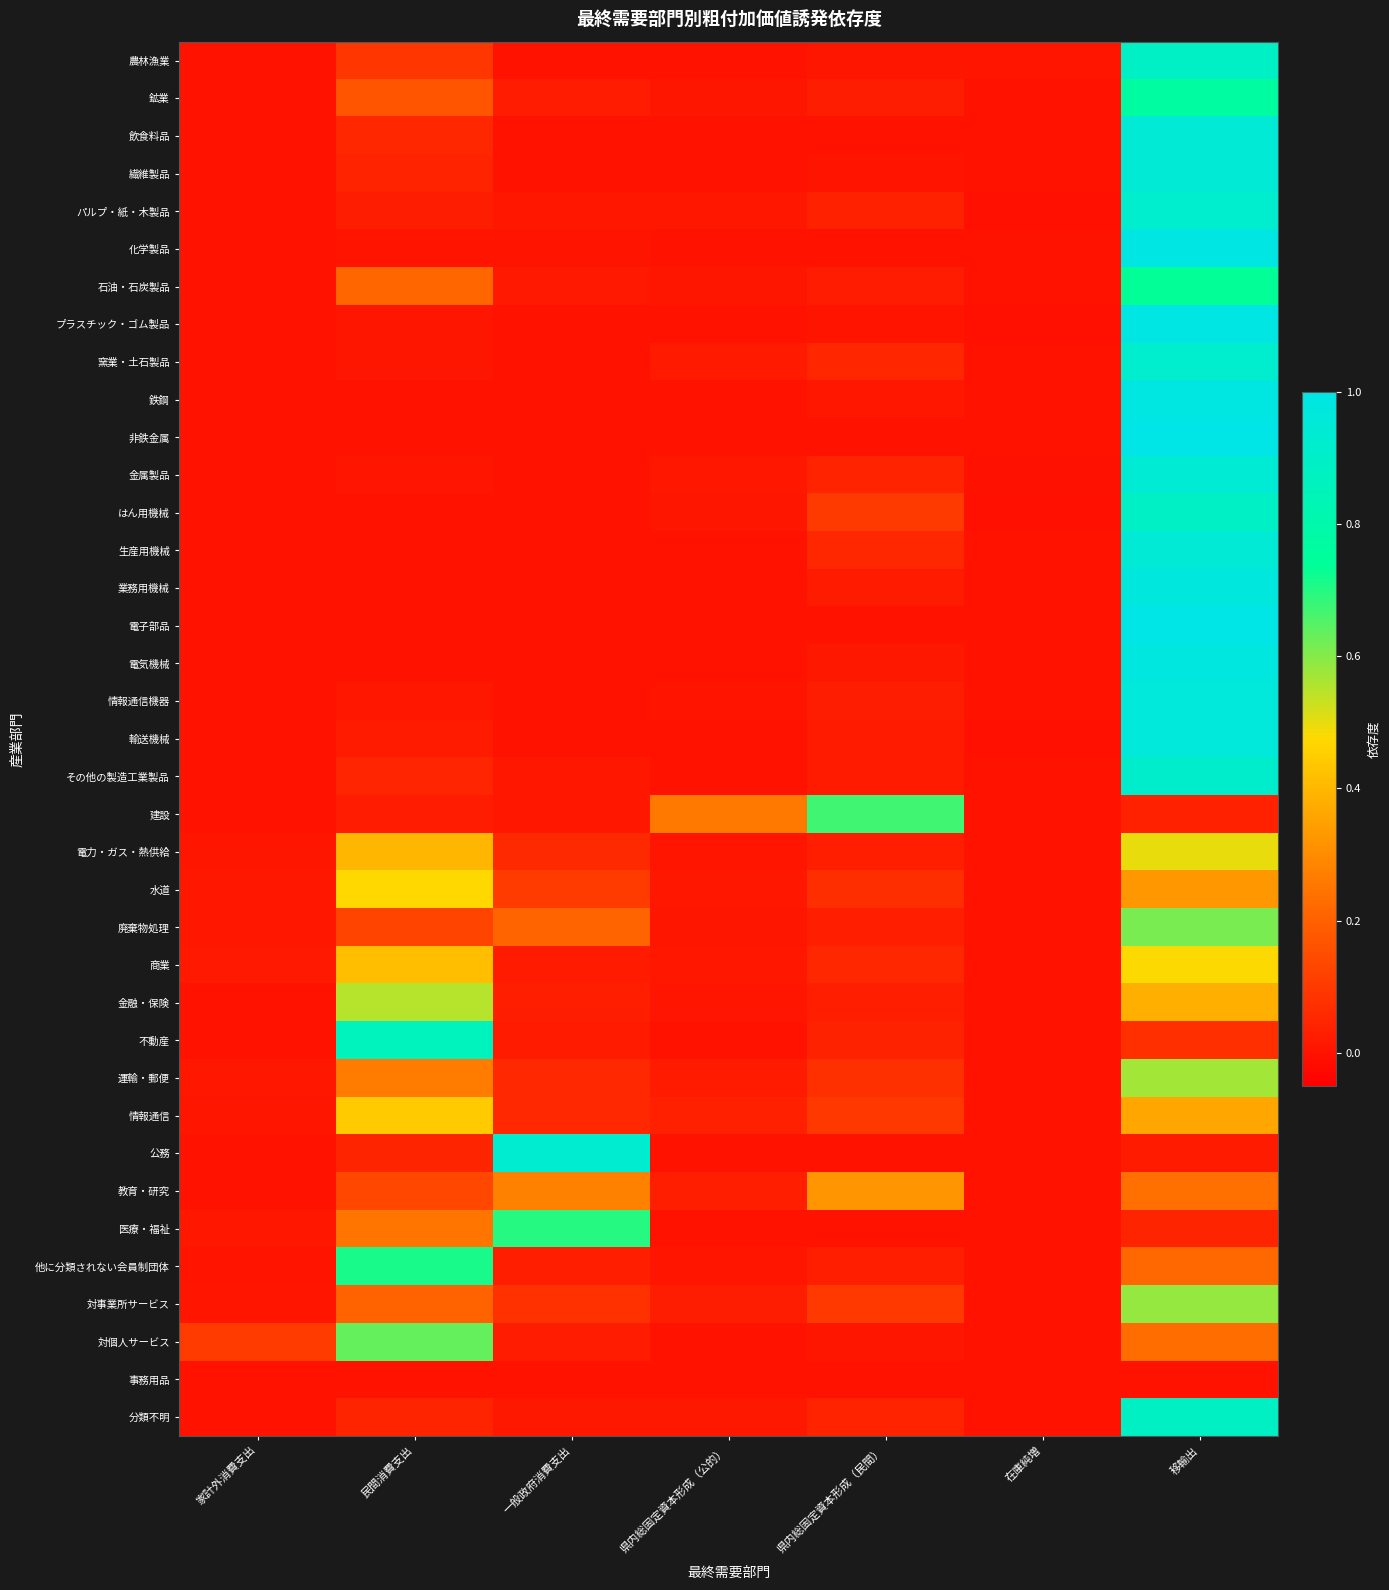

At which category is the sum across all series the highest?

移輸出